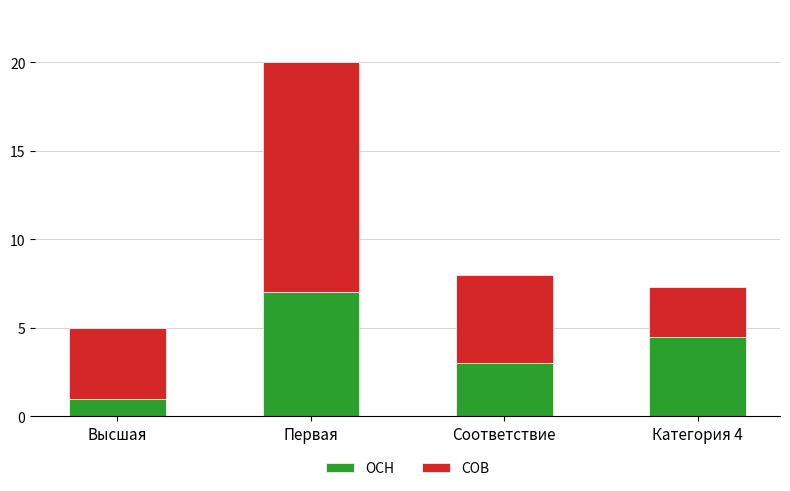

What is the difference between the maximum and minimum values in the ОСН series?

6.0